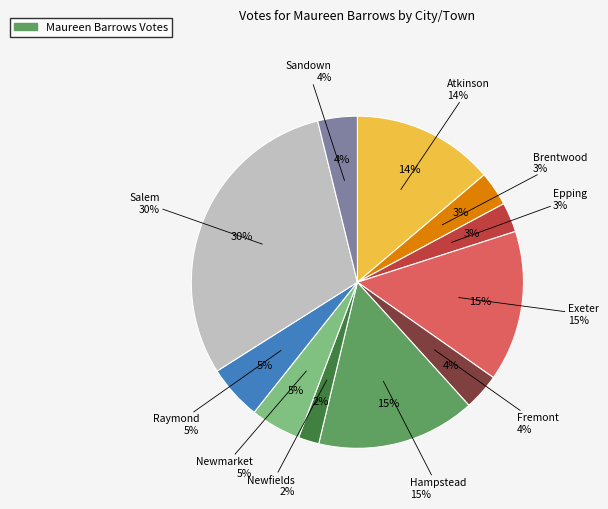

How many slices are in this pie chart?

11